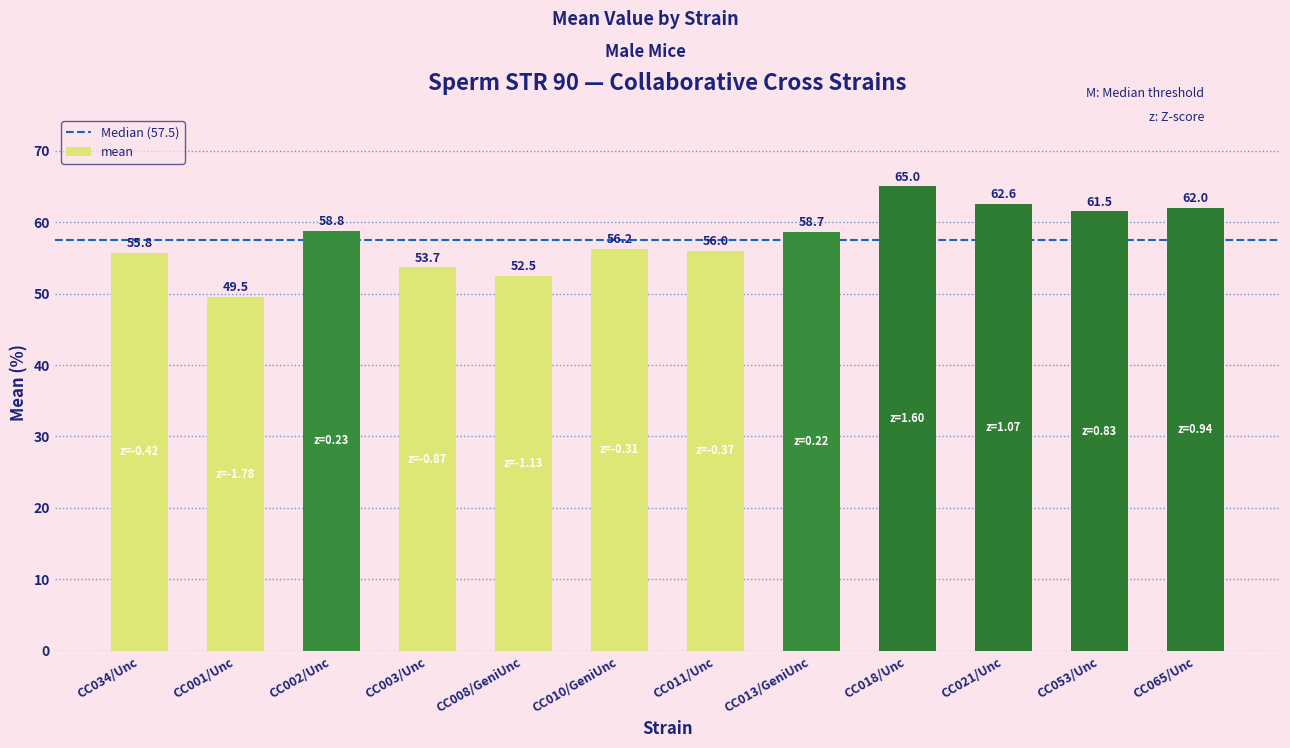

The chart shows a value of 94.1 at CC021/Unc. True or false?

False